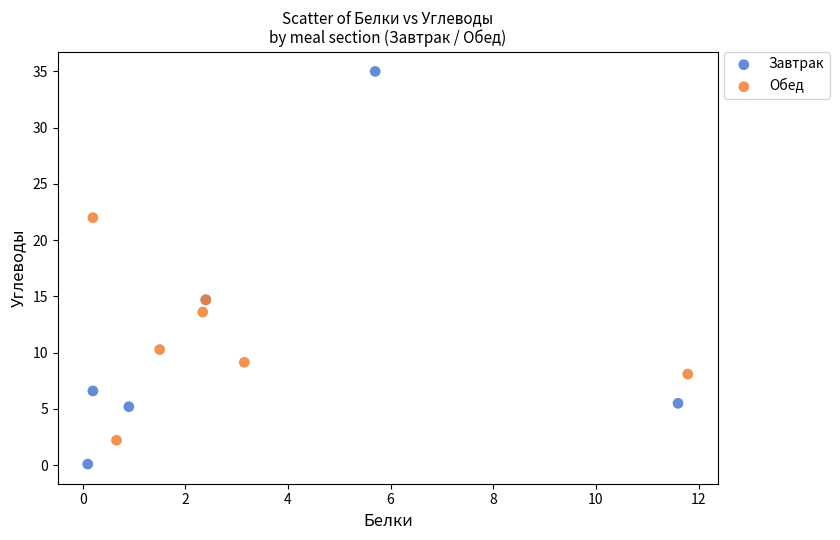

Which series has the widest spread of Y values?

Завтрак